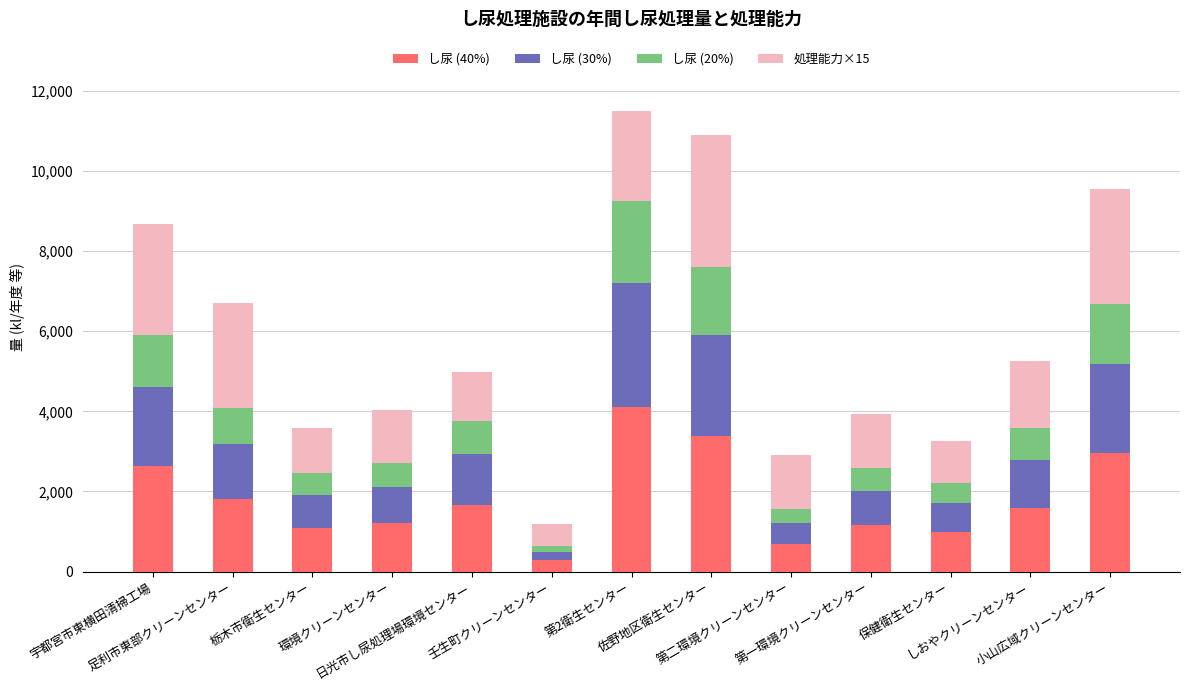

Where does the し尿 (40%) series first go above 1597?

宇都宮市東横田清掃工場